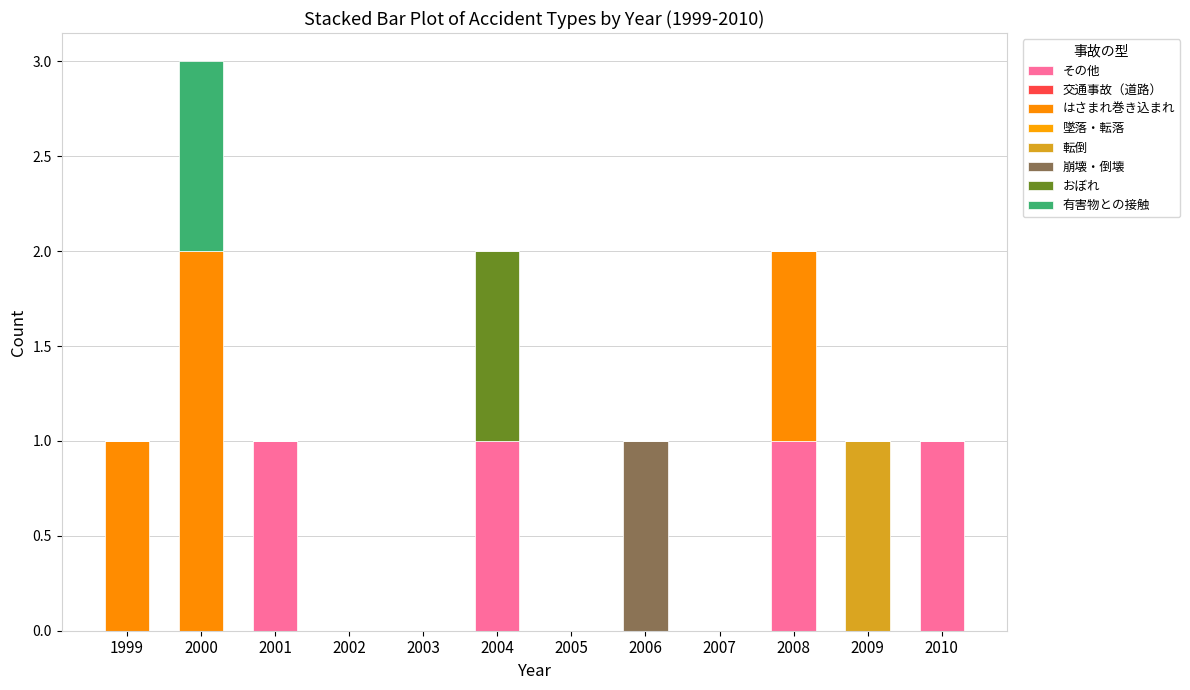

Are the bars horizontal?

No